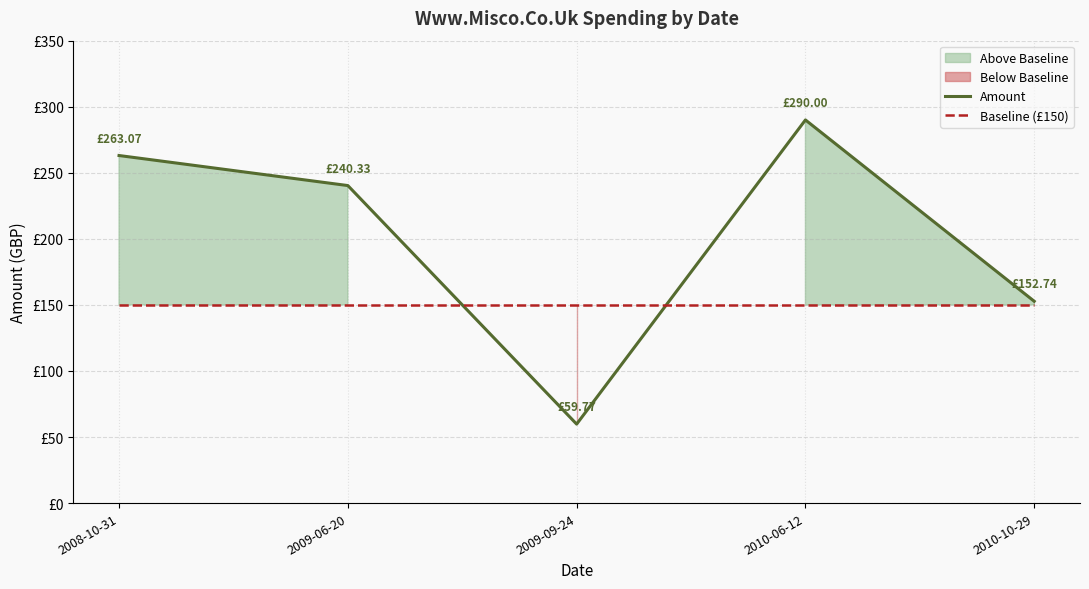

Reading left to right, what are all the values shown in this chart?

Amount: 2008-10-31=263.1	2009-06-20=240.3	2009-09-24=59.8	2010-06-12=290.0	2010-10-29=152.7
Baseline (£150): 2008-10-31=150.0	2009-06-20=150.0	2009-09-24=150.0	2010-06-12=150.0	2010-10-29=150.0